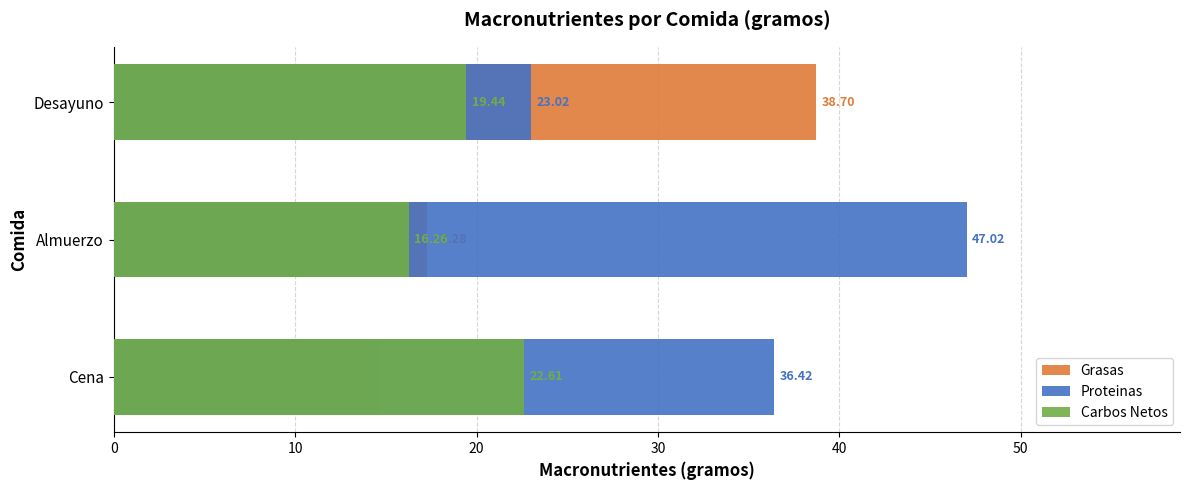

Rank the series by their maximum value, from highest to lowest.

Proteinas, Grasas, Carbos Netos